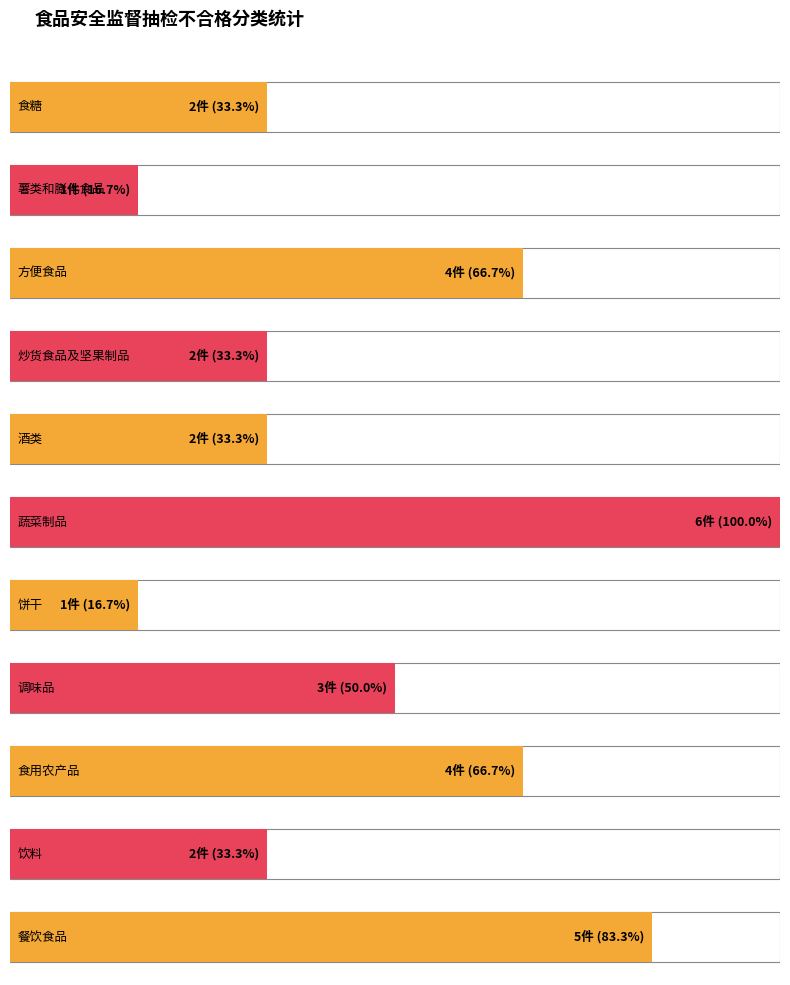

What is the ratio of the value at 3 to the value at 6?

2.0